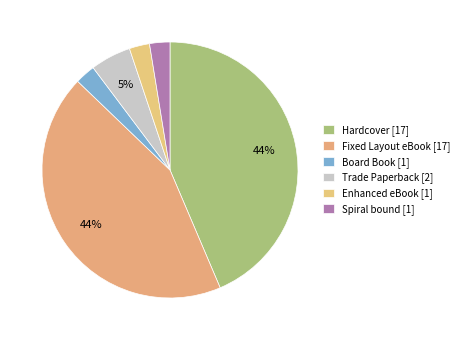

Count the number of slices in the pie.

6